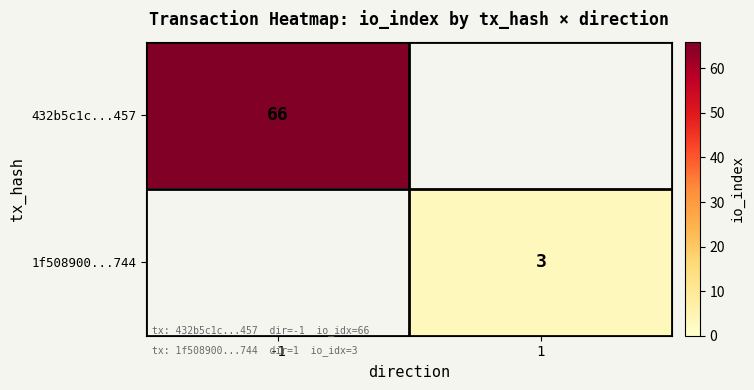

The value of 432b5c1c...457 at -1 is 99. True or false?

False